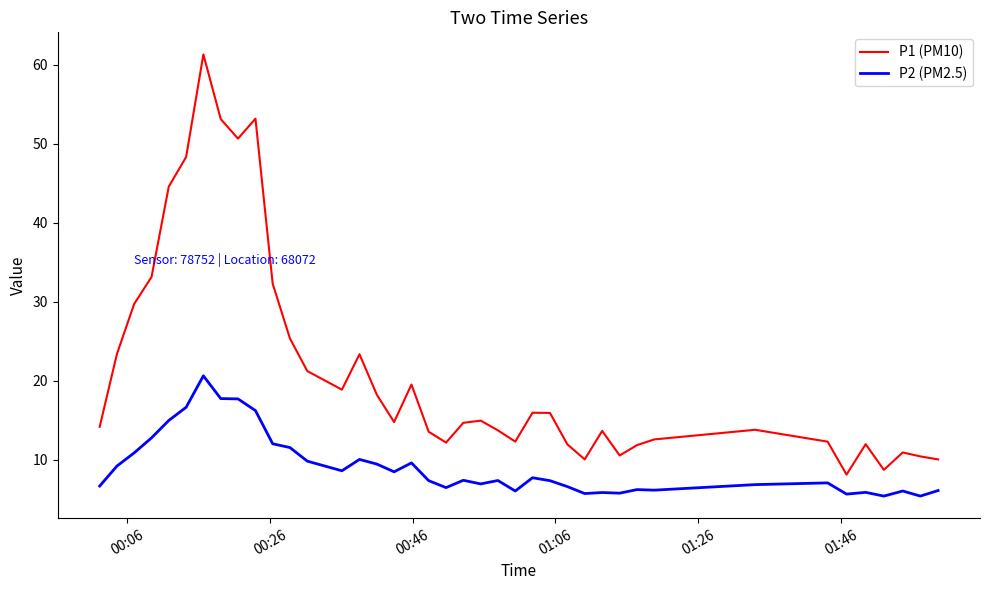

True or false: P2 (PM2.5) and P1 (PM10) cross at least once.

False